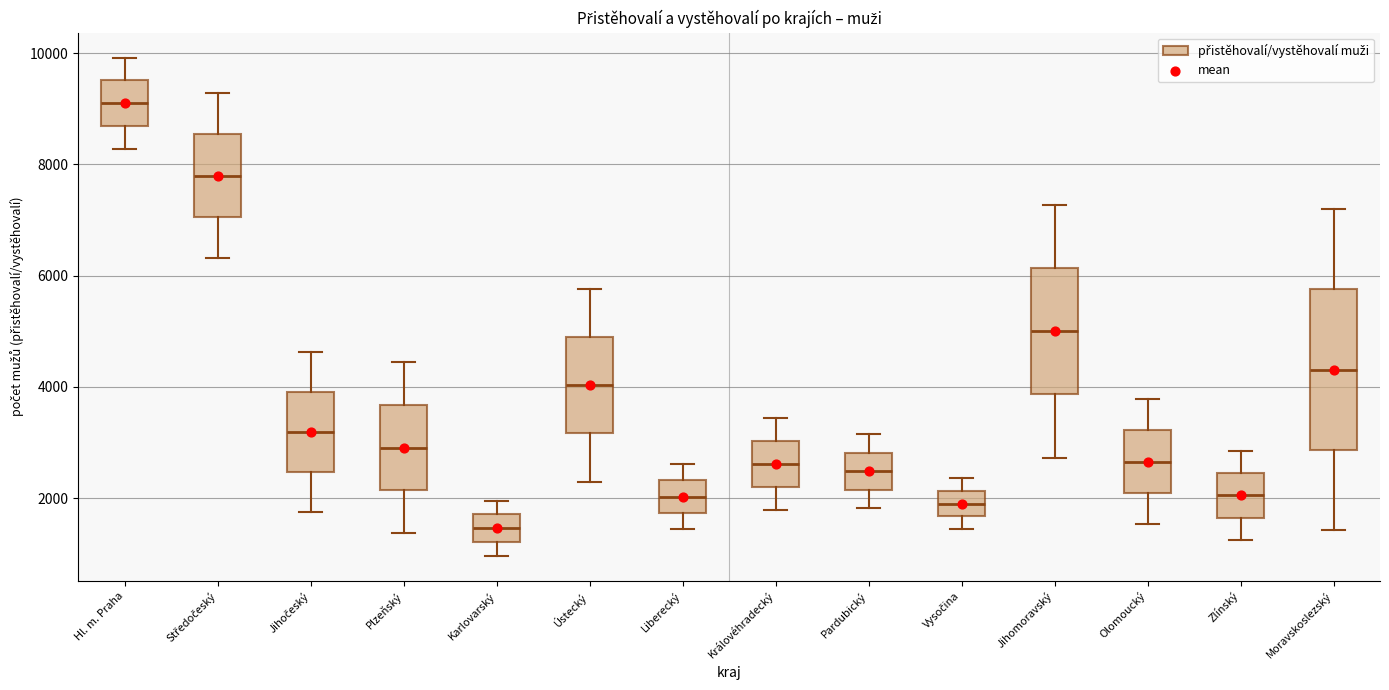

Which box's median line is the lowest?

Karlovarský